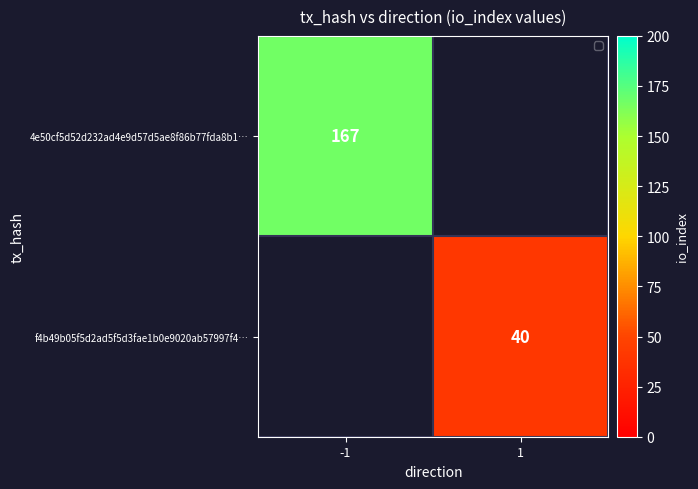

The f4b49b05f5d2ad5f5d3fae1b0e9020ab57997f4… series shows 53 at 1. True or false?

False